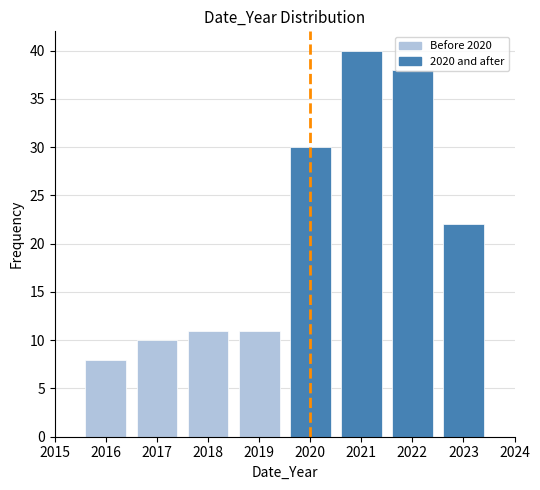

Reading left to right, list every bar in this chart as the range it spans on the x-axis followed by its height. The values are not printed on the chart, so give them approximately, as read against the axis.

2015.5 to 2016.5: 8
2016.5 to 2017.5: 10
2017.5 to 2018.5: 11
2018.5 to 2019.5: 11
2019.5 to 2020.5: 30
2020.5 to 2021.5: 40
2021.5 to 2022.5: 38
2022.5 to 2023.5: 22